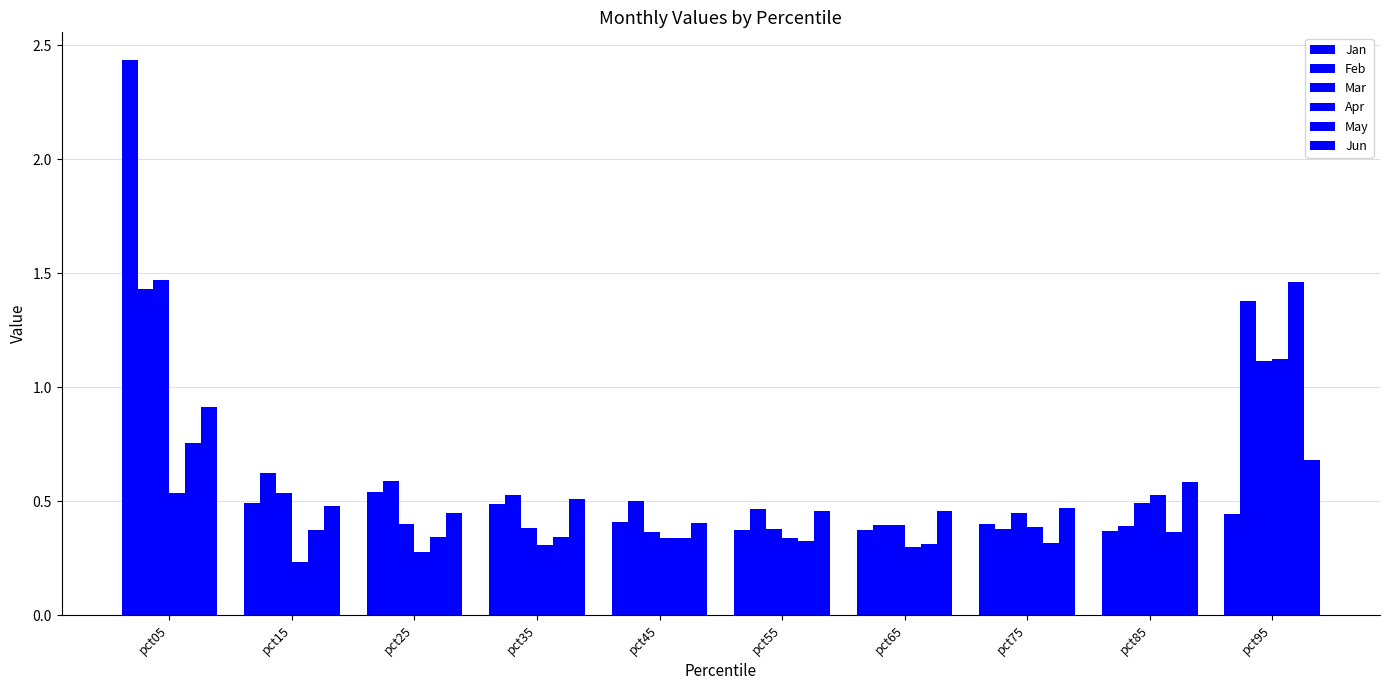

The Apr series shows 0.1 at pct25. True or false?

False